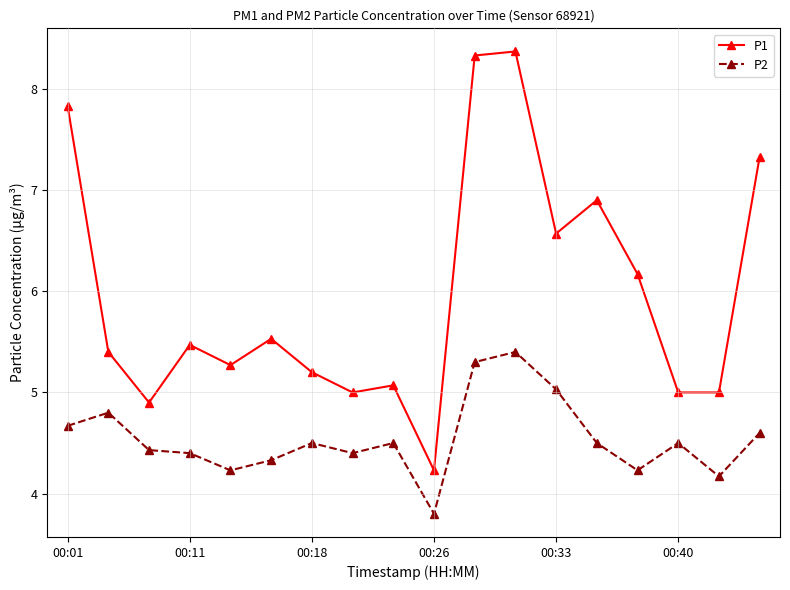

What is the difference between the second highest and minimum values in the P1 series?

4.1